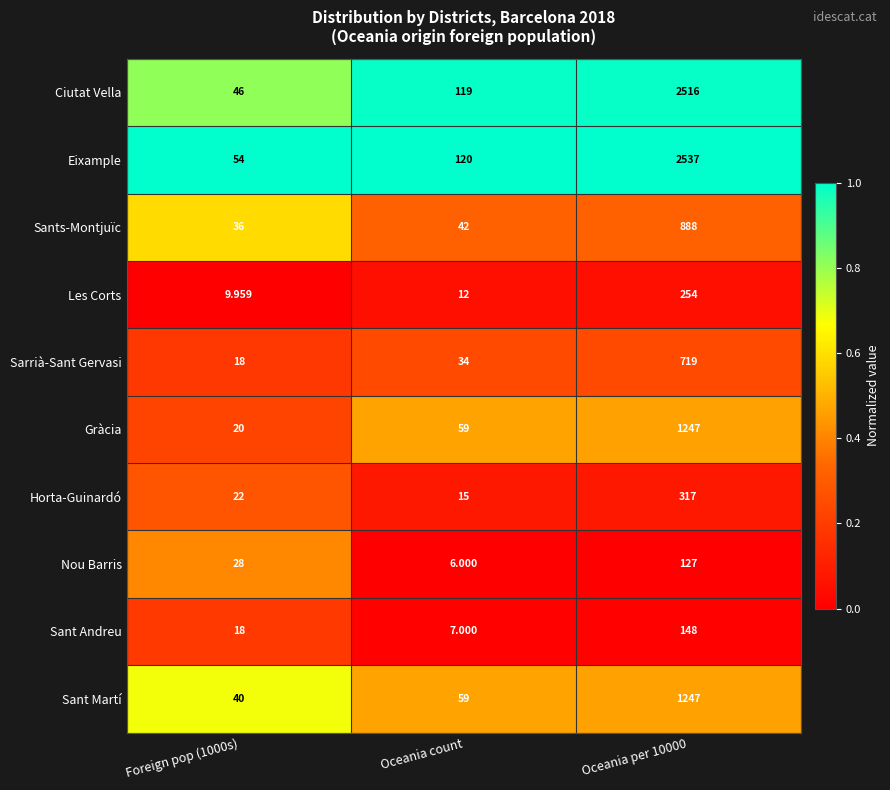

How many series are shown in this chart?

10